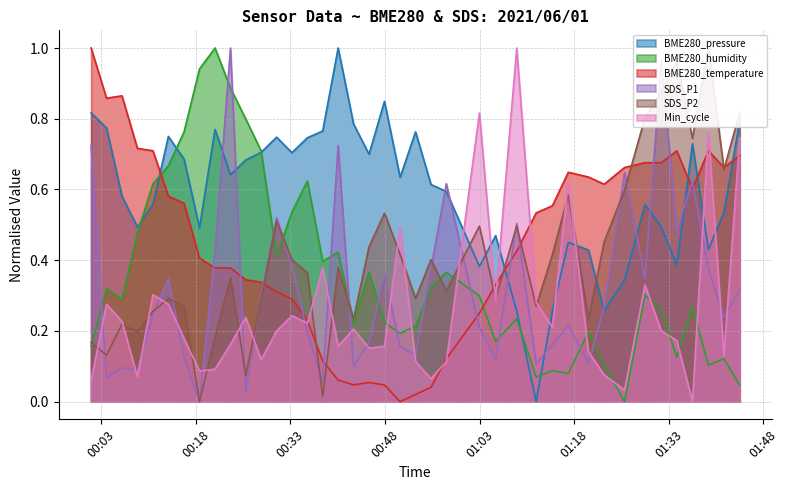

True or false: BME280_pressure has more than 1 points higher than both neighbors.

True